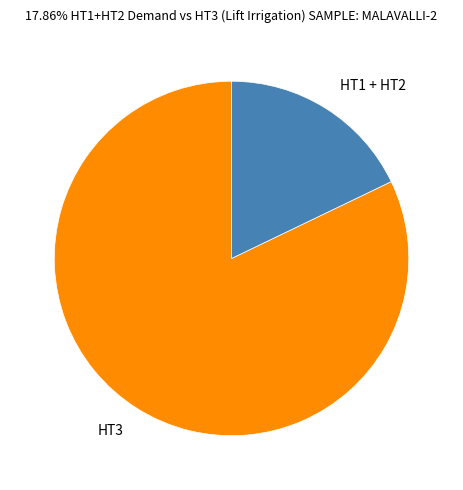

Which has a higher value, HT1 + HT2 or HT3?

HT3